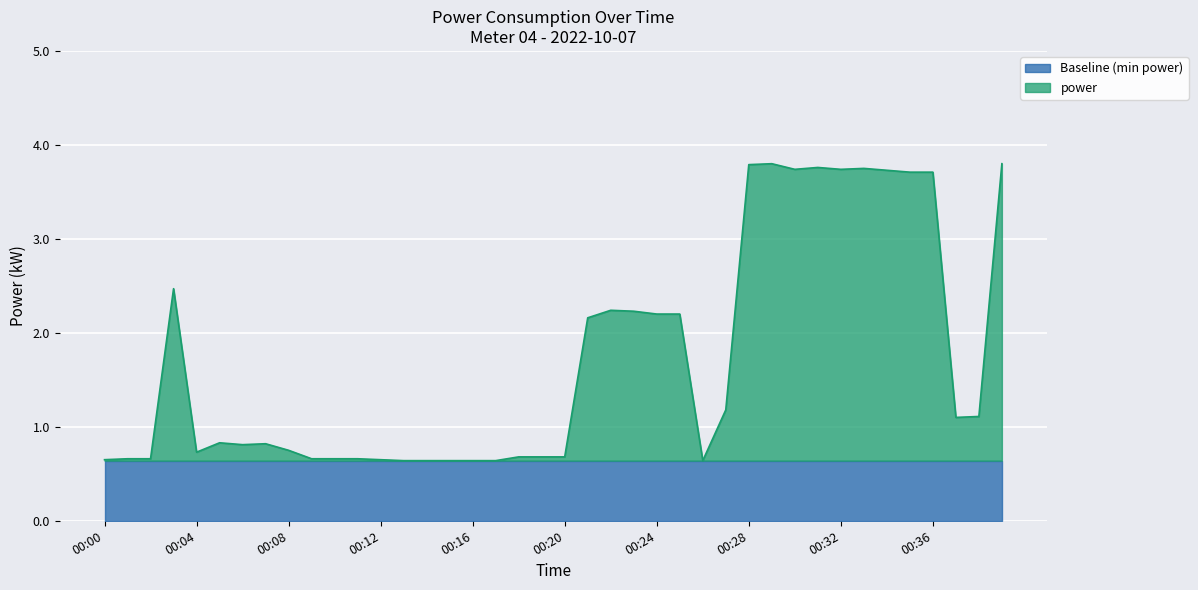

Where is the data nearest to the value 2?

00:21